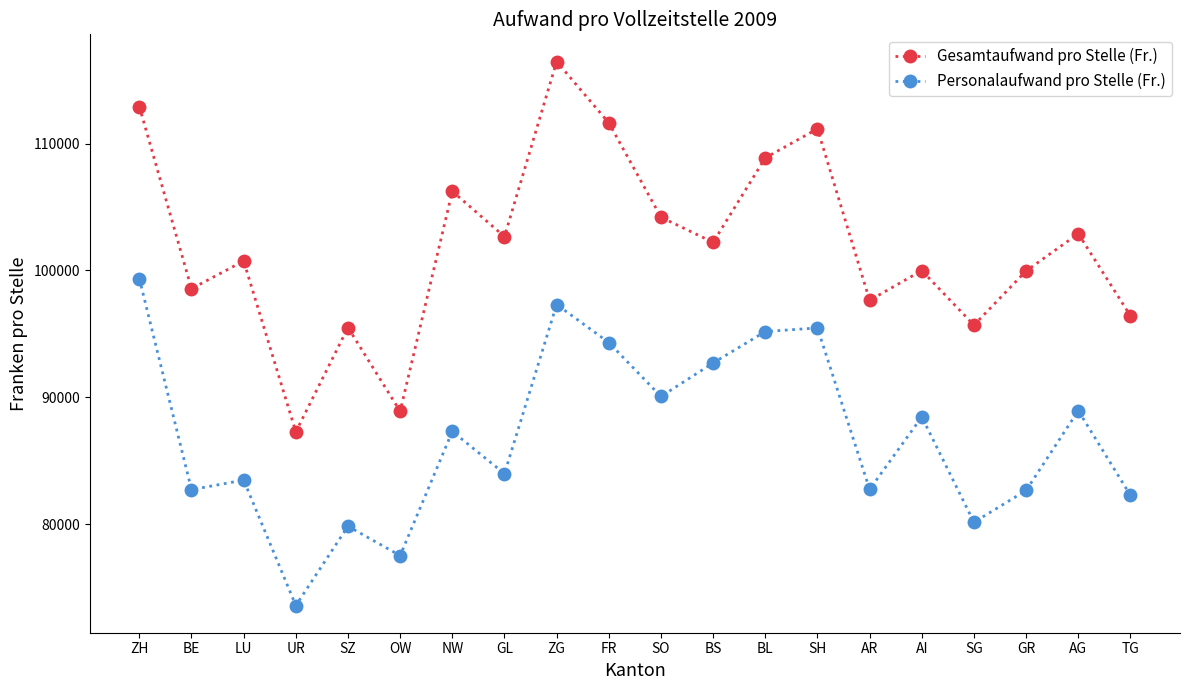

What position from the right is SO?

10